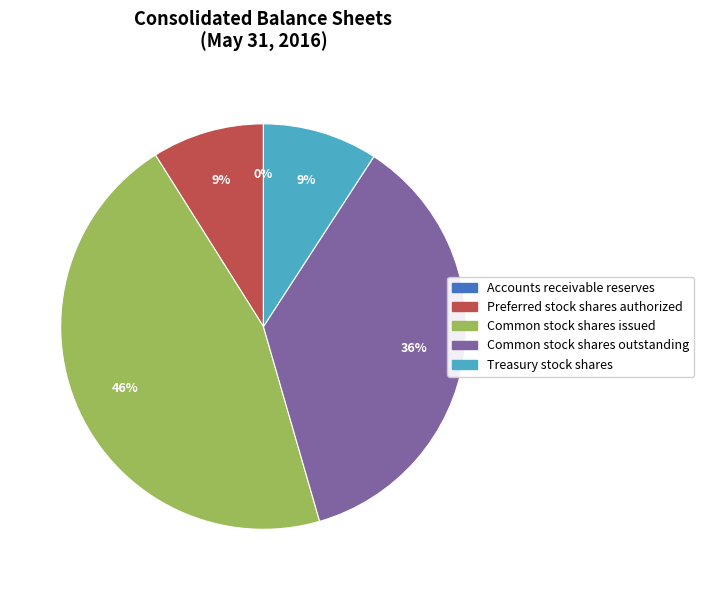

To the nearest percent, what is the difference between the largest and smallest slice percentages?

46%